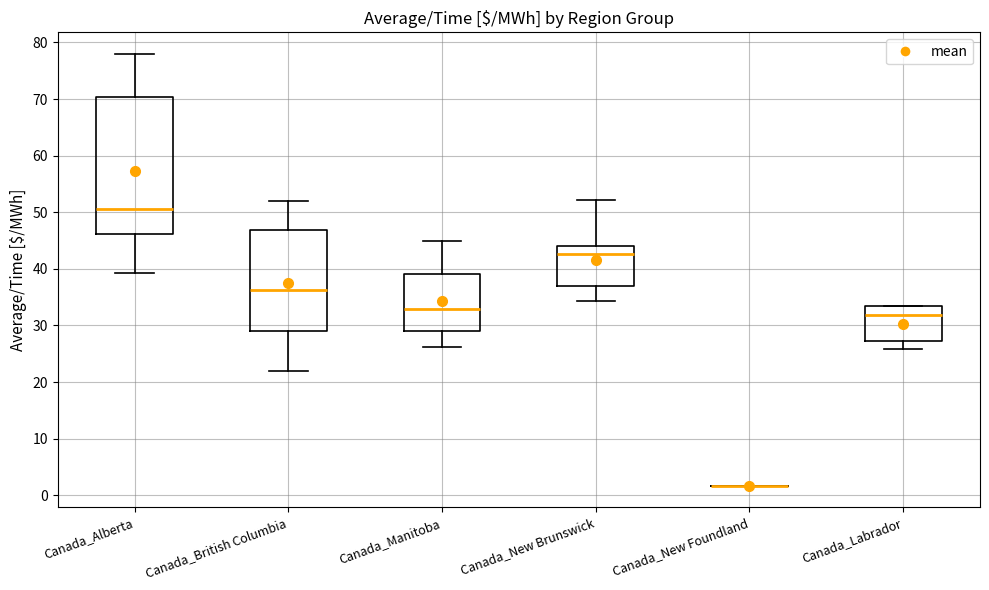

Which box is the tallest, from its lower edge to its upper edge?

Canada_Alberta